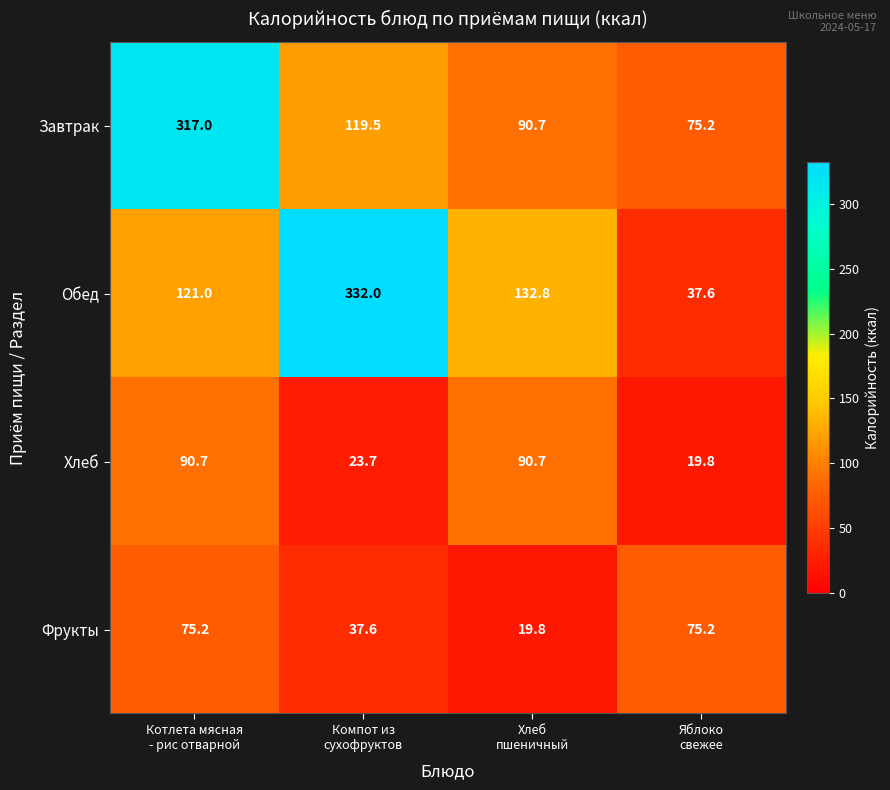

At which category is the sum across all series the highest?

Котлета мясная
- рис отварной